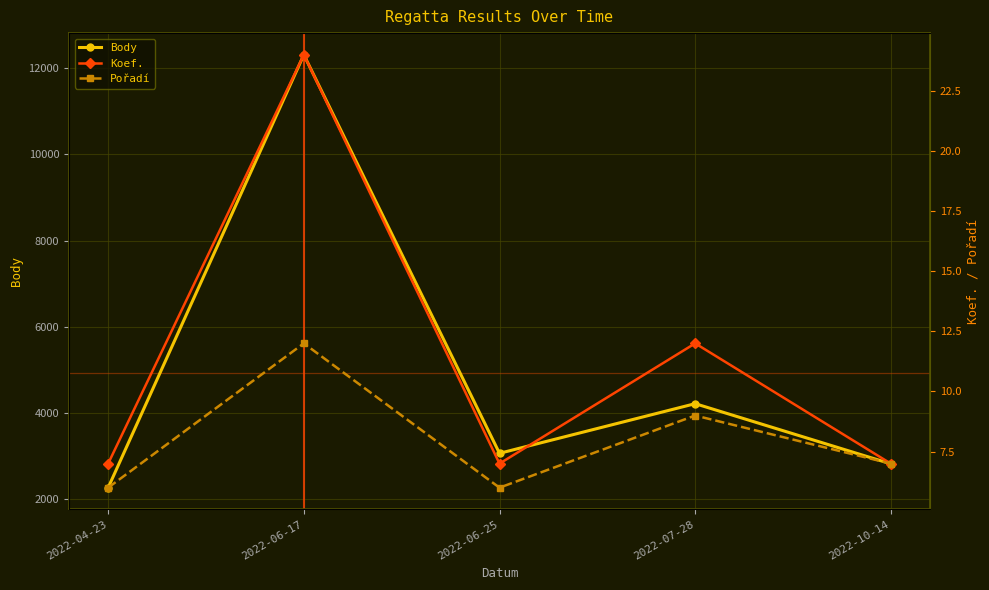

True or false: Pořadí has a value of 7 at 2022-10-14.

True